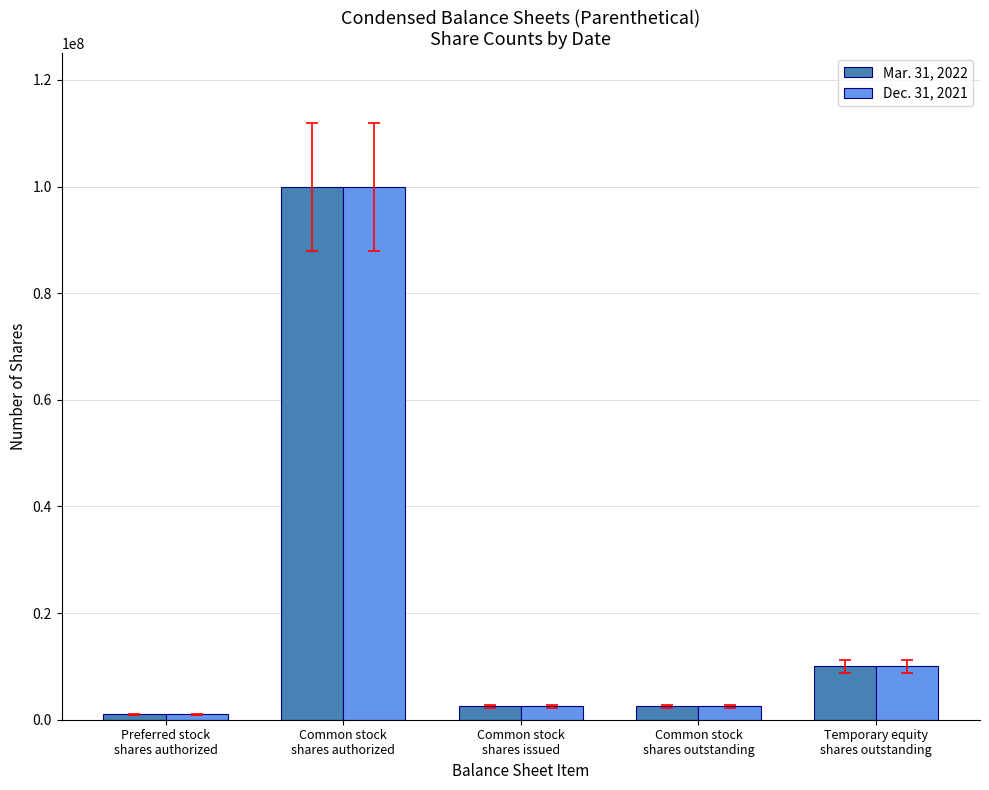

Is it true that Mar. 31, 2022 equals 1000000 at Preferred stock
shares authorized?

True